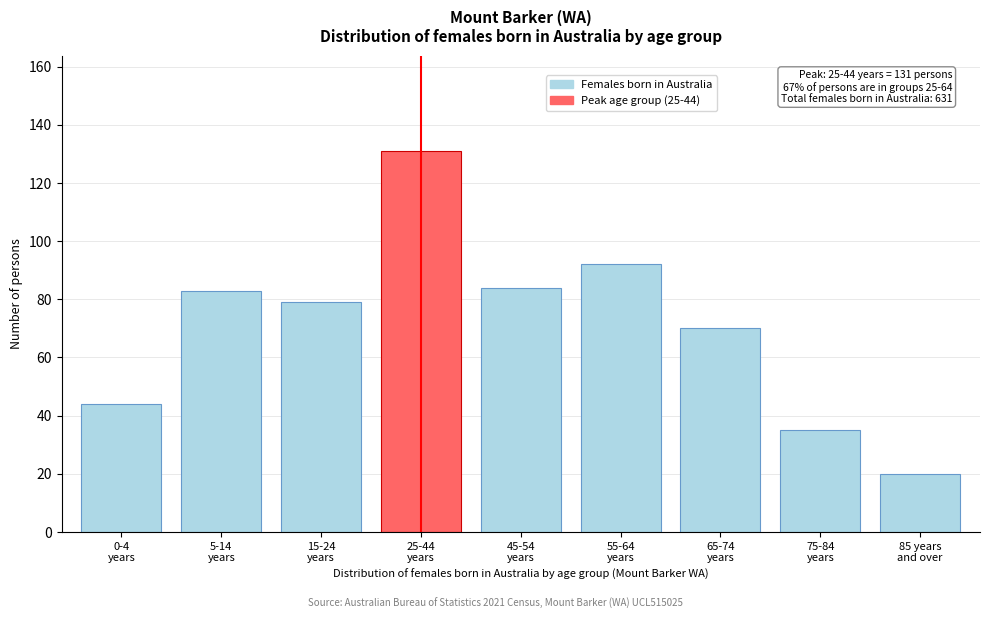

Reading left to right, extract all data points from this chart.

44	83	79	131	84	92	70	35	20